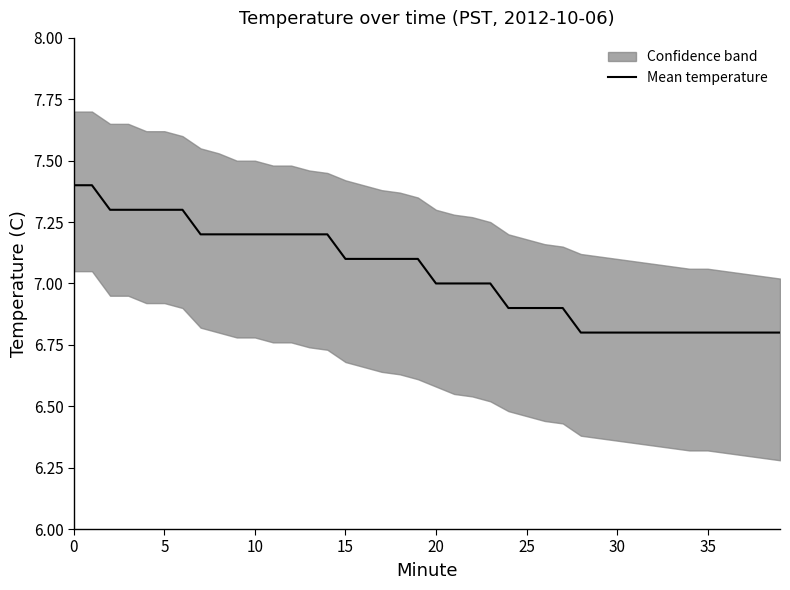

Where is the data nearest to the value 7?

20